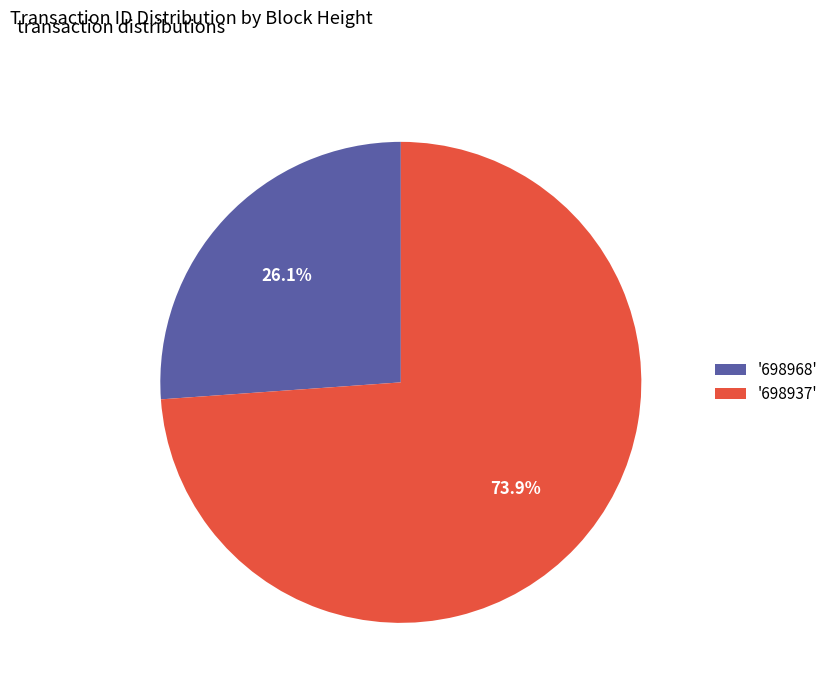

Which category has the smallest portion of the pie?

'698968'